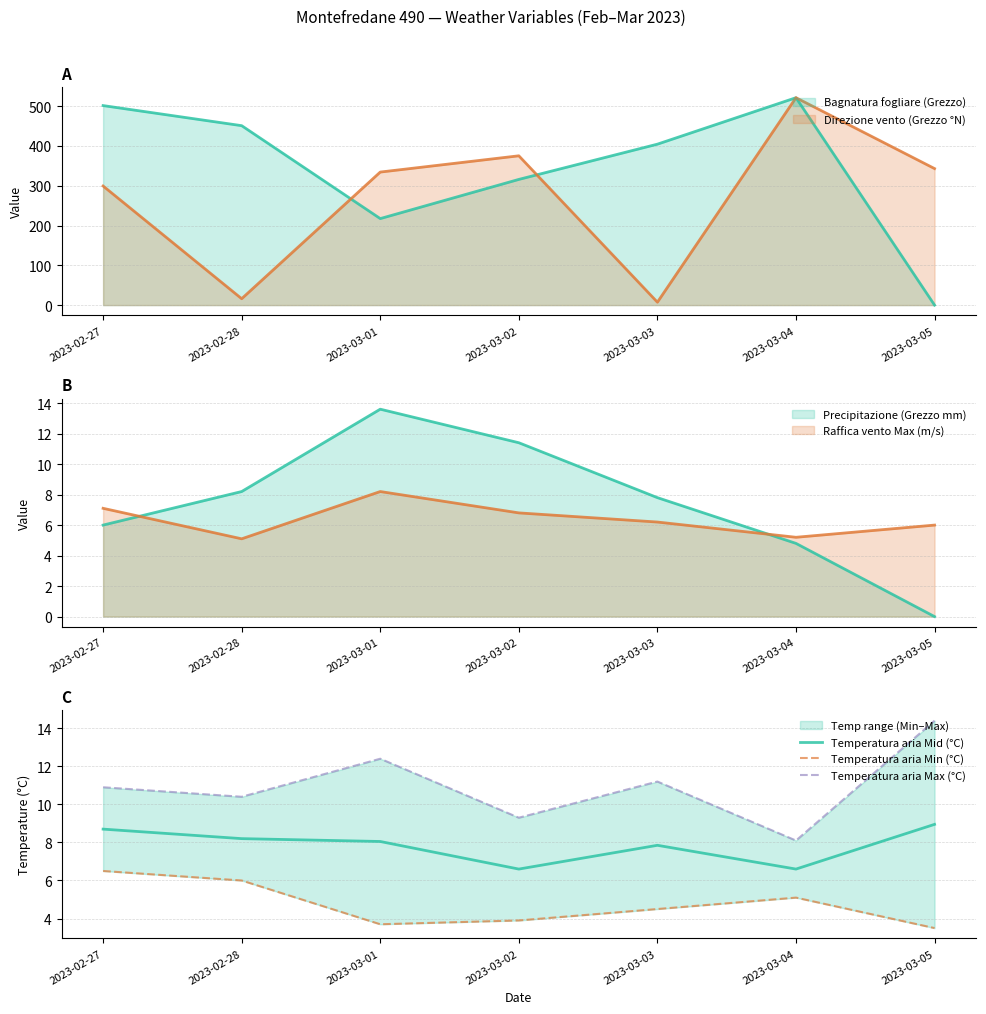

Which series changed the most between 2023-03-02 and 2023-03-05?

Temperatura aria Max (°C)